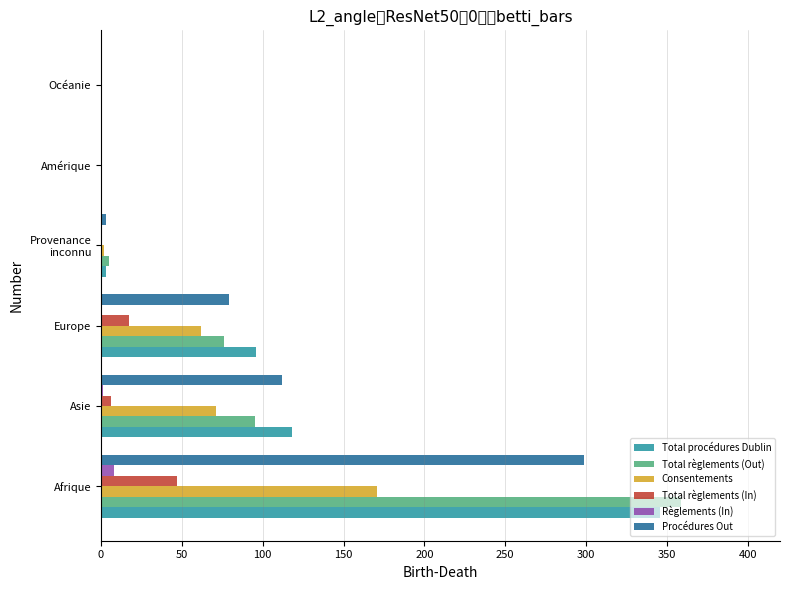

What are all the series names shown in the legend?

Total procédures Dublin, Total règlements (Out), Consentements, Total règlements (In), Règlements (In), Procédures Out